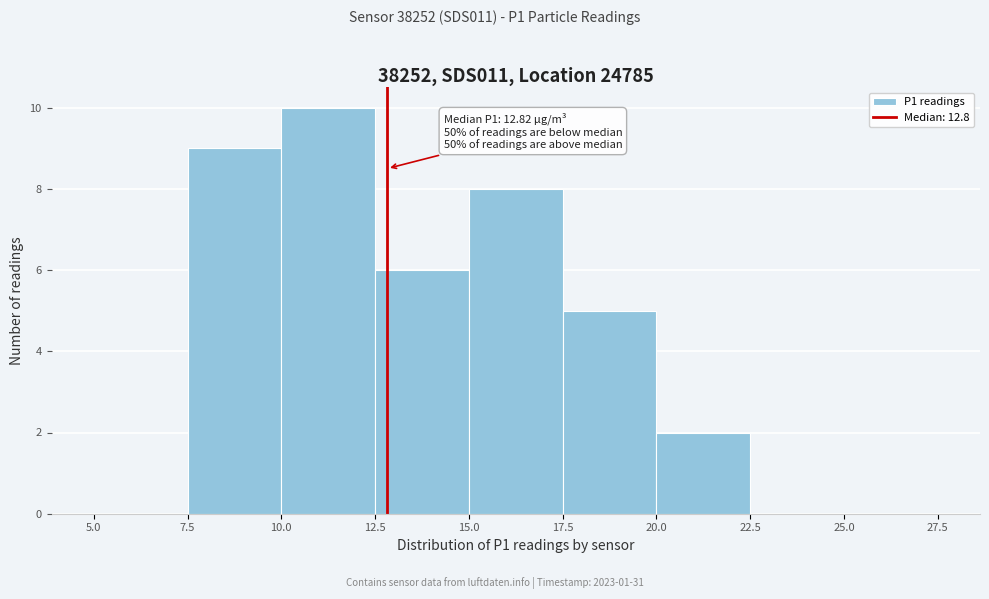

Which range on the x-axis has the tallest bar?

10.0 to 12.5